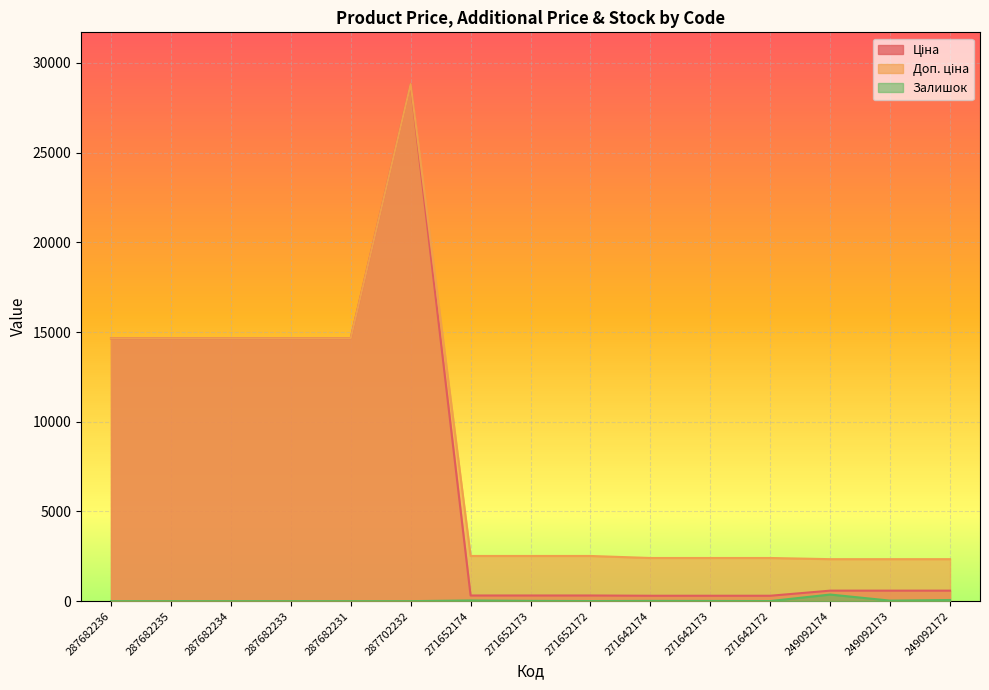

True or false: Доп. ціна and Ціна cross at least once.

False